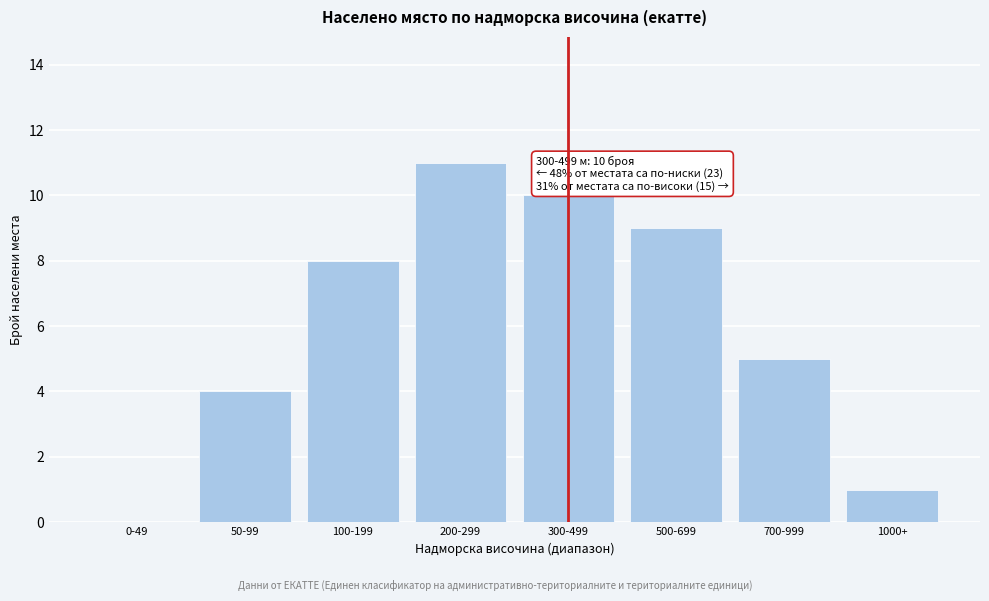

Reading left to right, what are all the values shown in this chart?

0-49=0	50-99=4	100-199=8	200-299=11	300-499=10	500-699=9	700-999=5	1000+=1